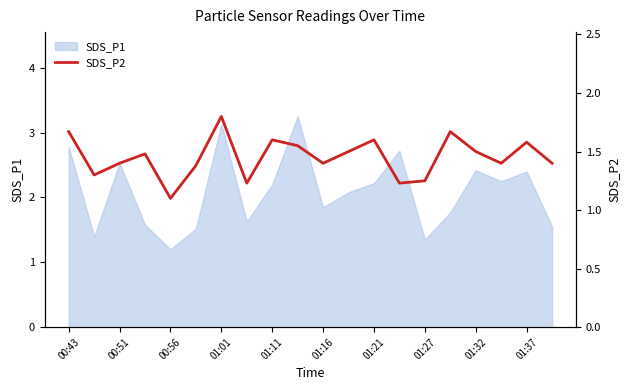

What is the lowest value of the SDS_P1 series?

1.2